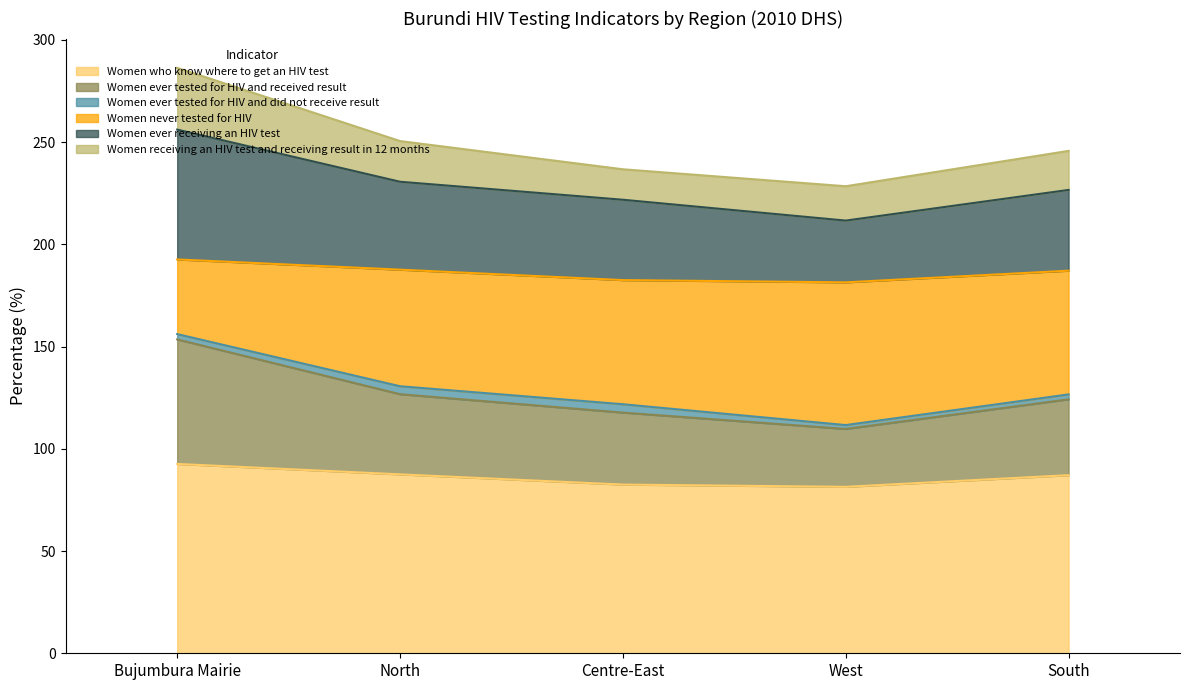

Does the chart display data point markers on the line(s)?

No